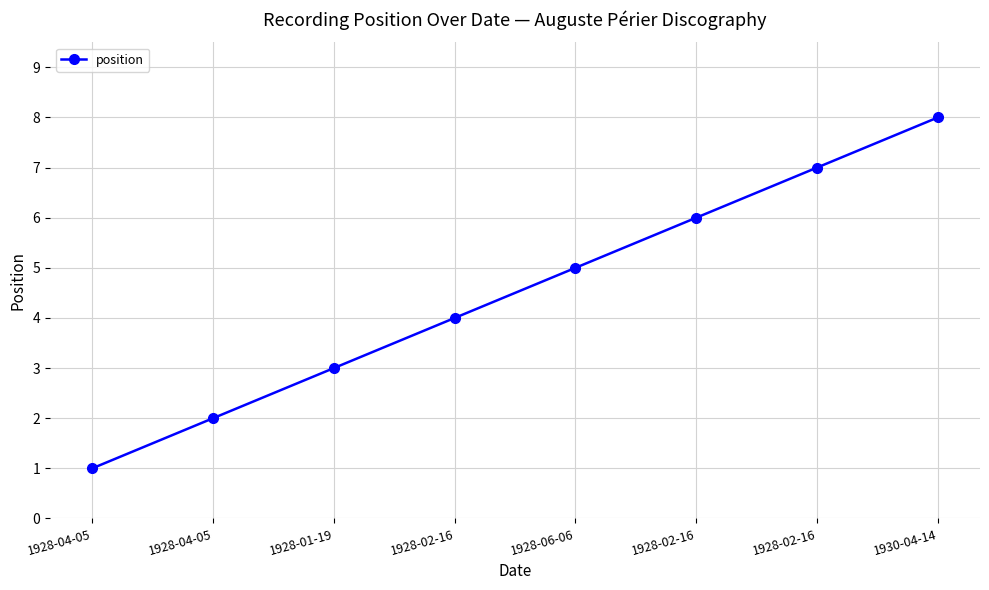

What is the minimum value shown in the chart?

1